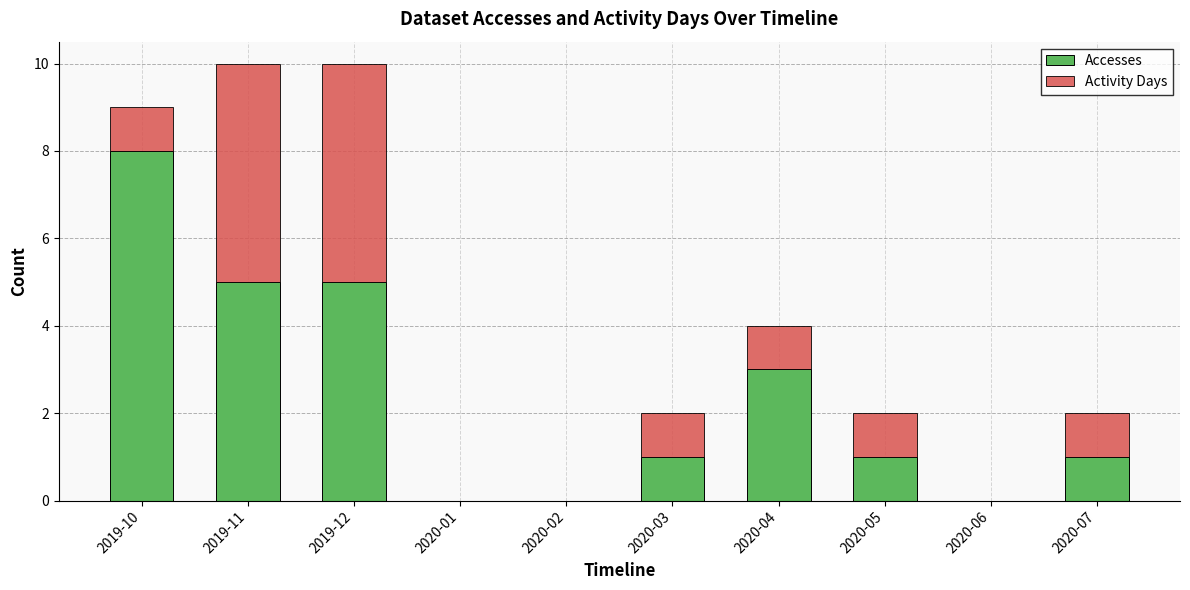

At which label does Accesses reach its peak?

2019-10